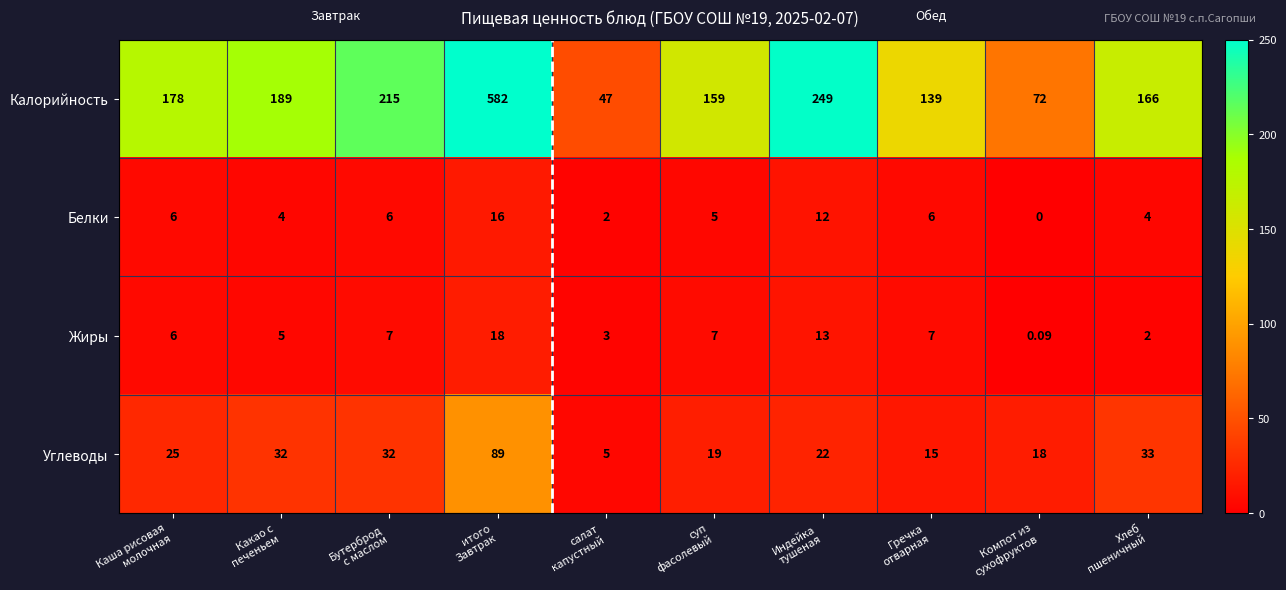

List the series in order of their peak value, highest first.

Калорийность, Углеводы, Жиры, Белки